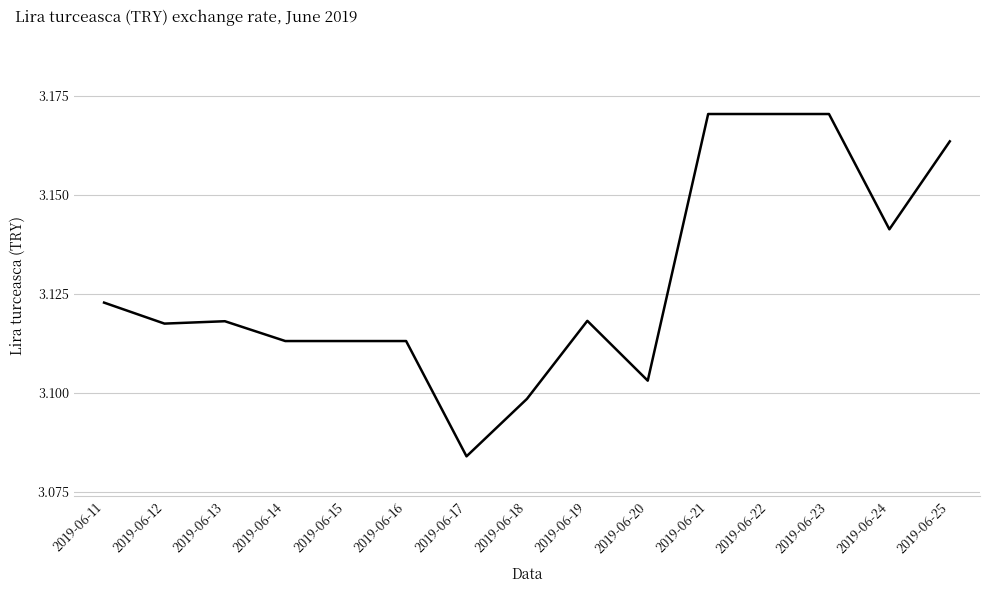

What is the difference between the values at 2019-06-23 and 2019-06-12?

0.1